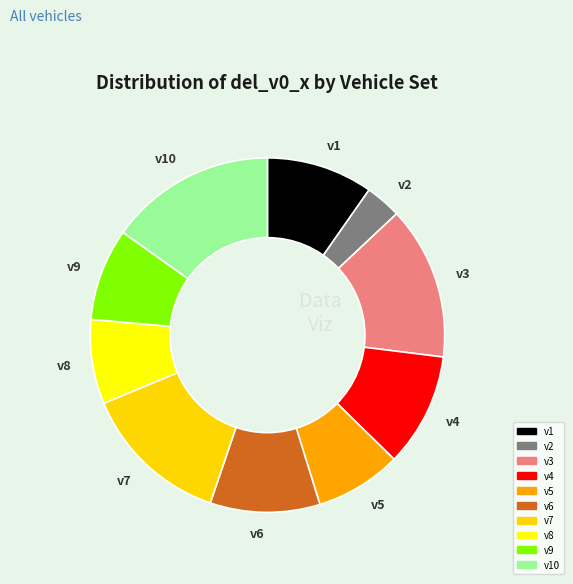

Approximately how many times larger is the value at v4 compared to v5?

1.3